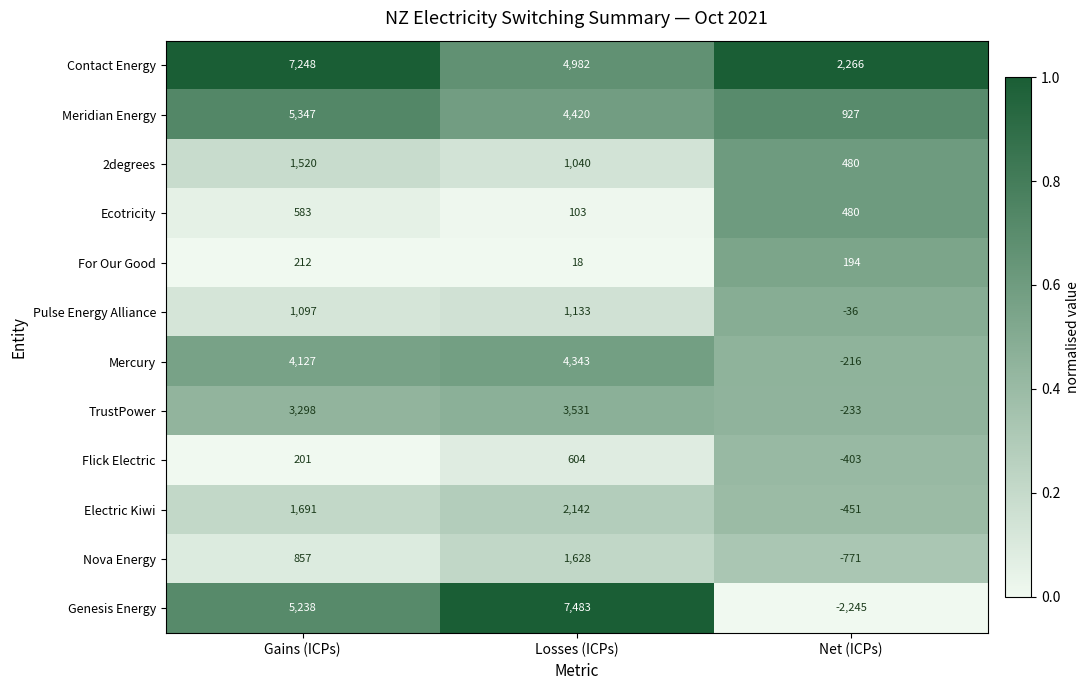

At how many categories does at least one series exceed 0?

3